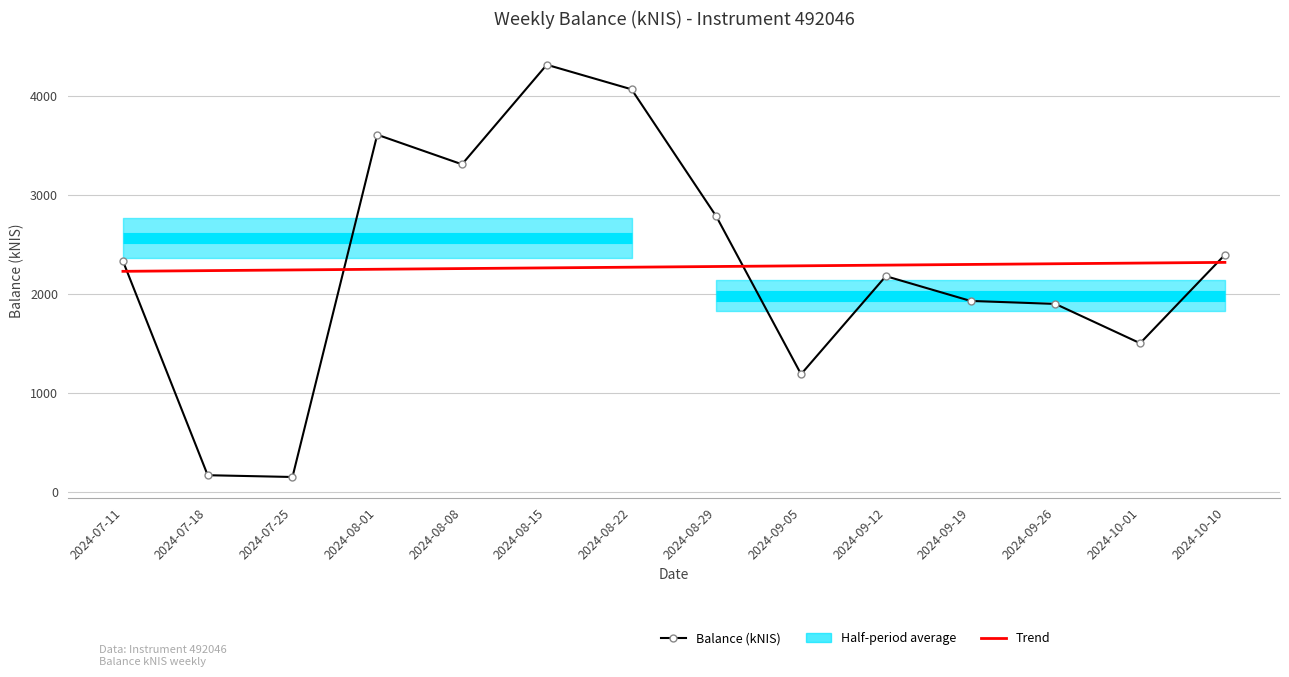

What is the difference between the highest and lowest values at 2024-07-25?

2094.1